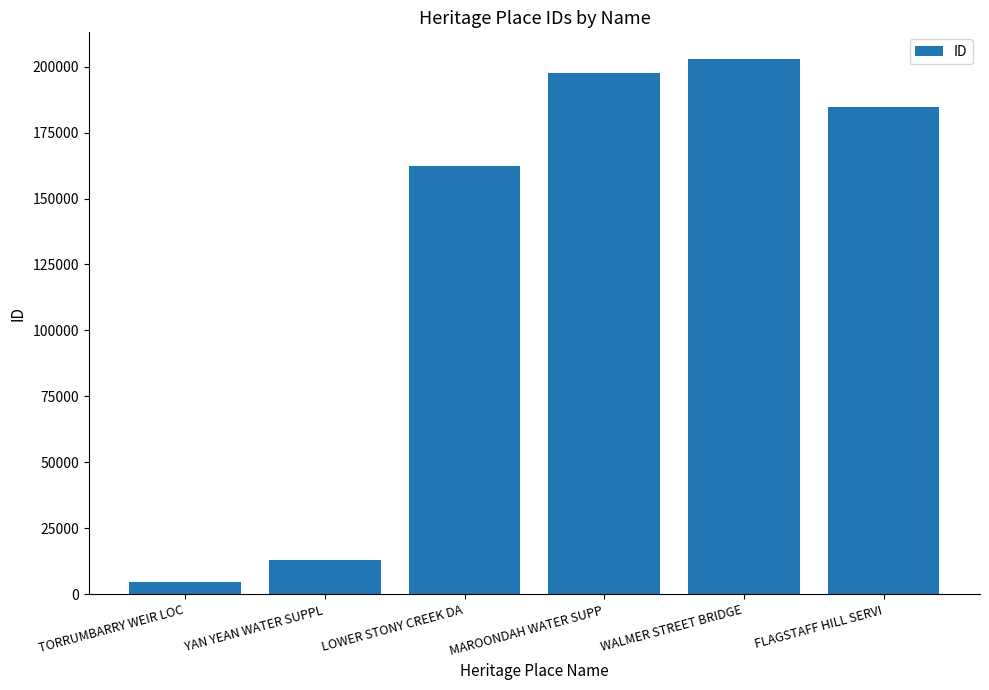

At which label does the data first exceed 184713?

MAROONDAH WATER SUPP